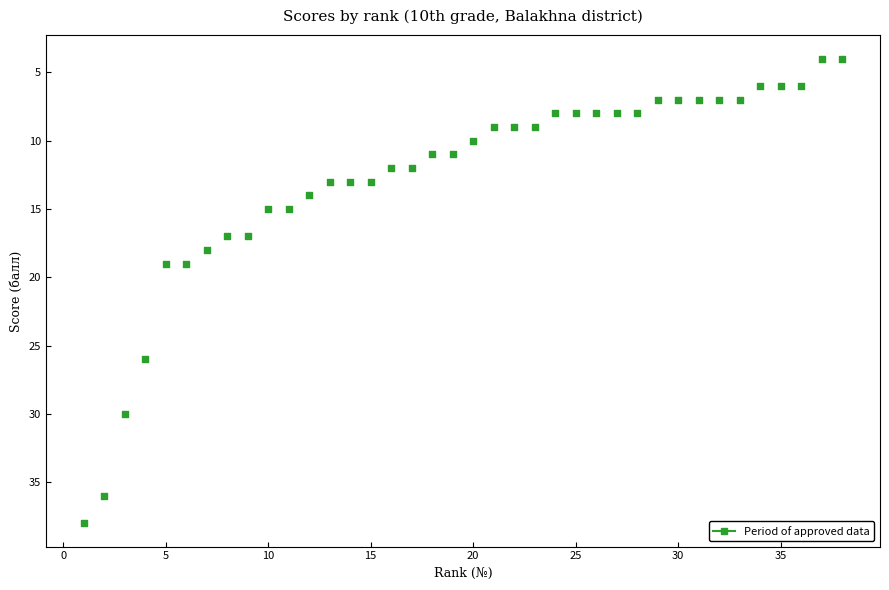

What is the range of X values (max minus min)?

37